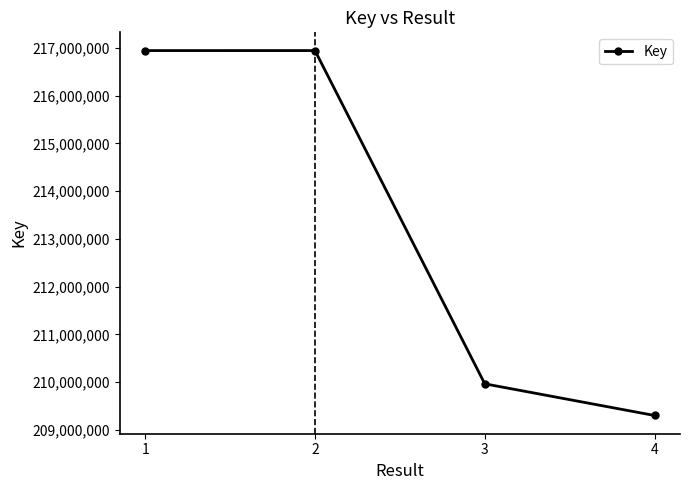

How many categories are shown in the chart?

4